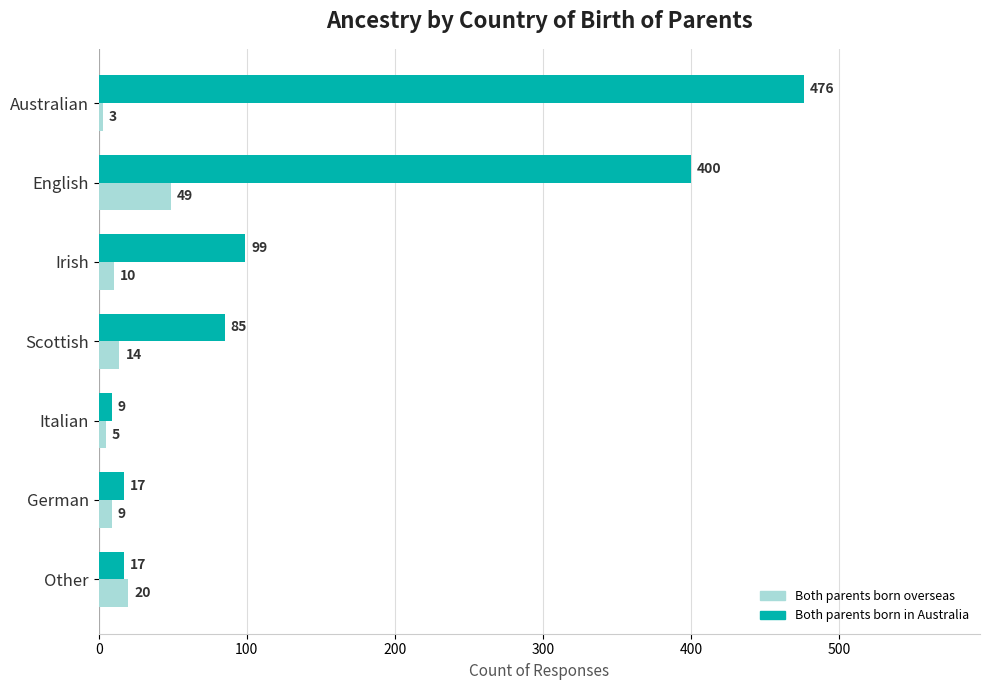

Is it true that Both parents born overseas equals 5 at Italian?

True